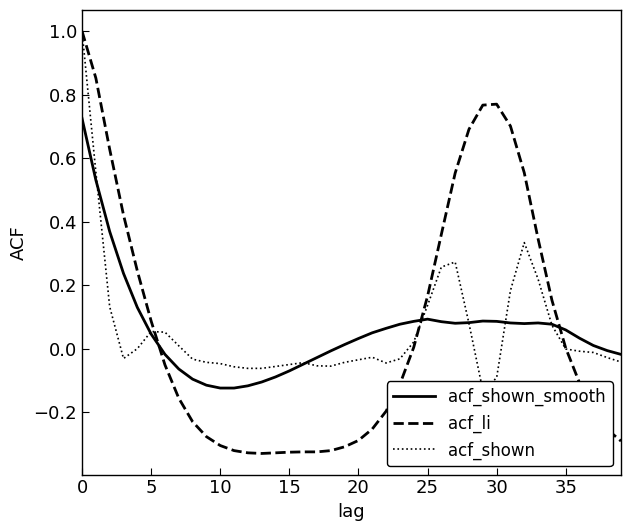

Which series has the widest spread of values?

acf_li